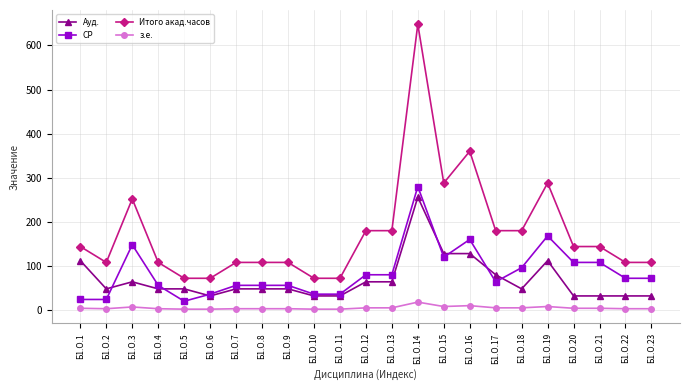

At which category is the sum across all series the highest?

Б1.О.14